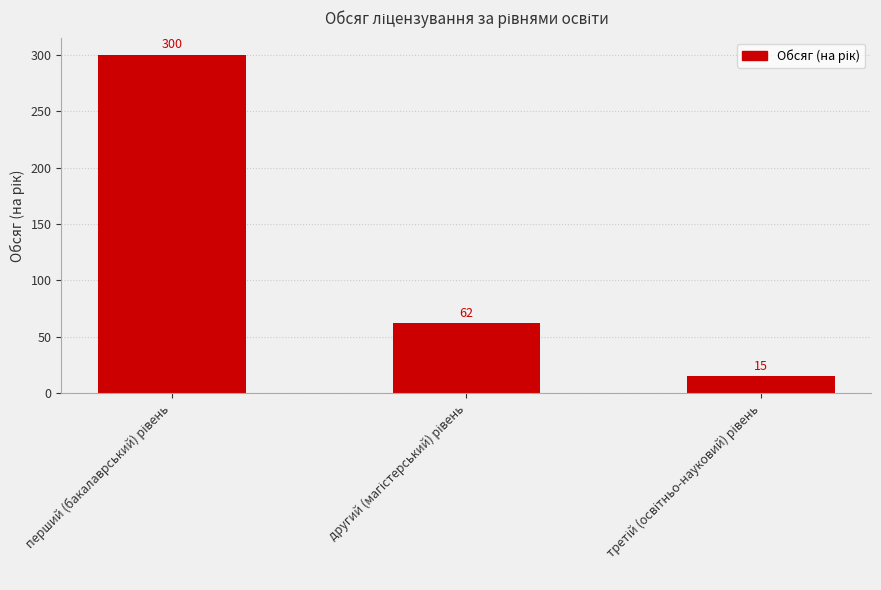

How many categories are shown in the chart?

3